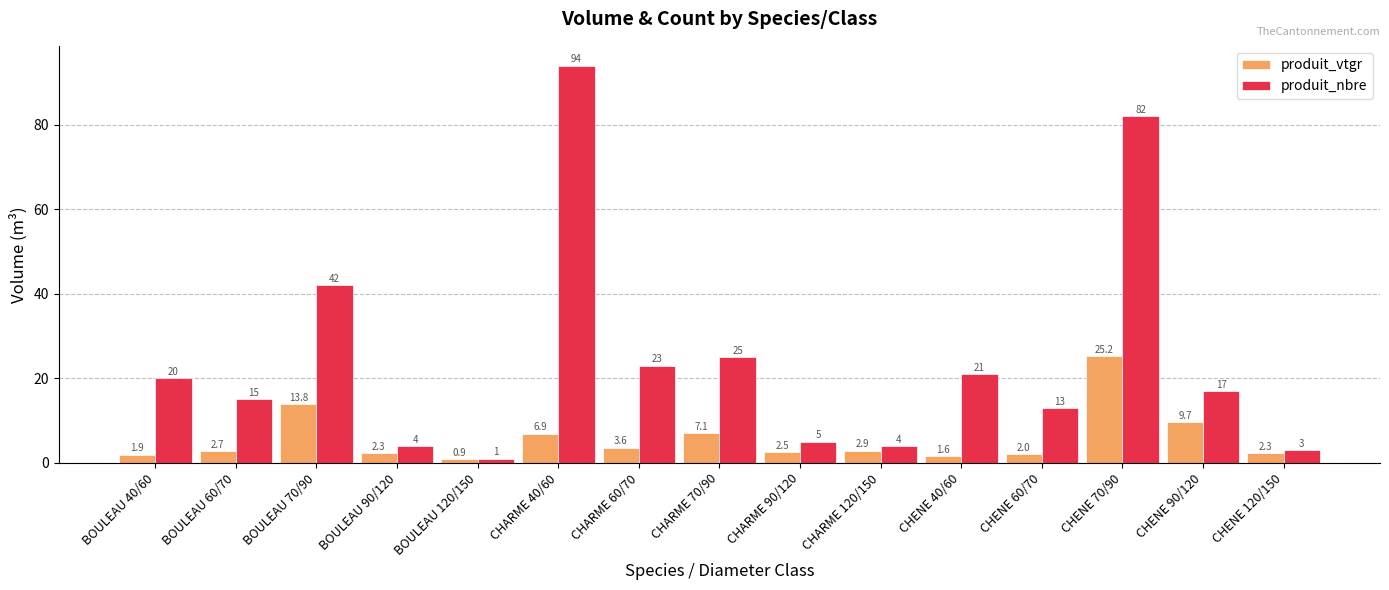

Reading right to left, what are all the values shown in this chart?

produit_vtgr: CHENE 120/150=2.3	CHENE 90/120=9.7	CHENE 70/90=25.2	CHENE 60/70=2.0	CHENE 40/60=1.6	CHARME 120/150=2.9	CHARME 90/120=2.5	CHARME 70/90=7.1	CHARME 60/70=3.6	CHARME 40/60=6.9	BOULEAU 120/150=0.9	BOULEAU 90/120=2.3	BOULEAU 70/90=13.8	BOULEAU 60/70=2.7	BOULEAU 40/60=1.9
produit_nbre: CHENE 120/150=3.0	CHENE 90/120=17.0	CHENE 70/90=82.0	CHENE 60/70=13.0	CHENE 40/60=21.0	CHARME 120/150=4.0	CHARME 90/120=5.0	CHARME 70/90=25.0	CHARME 60/70=23.0	CHARME 40/60=94.0	BOULEAU 120/150=1.0	BOULEAU 90/120=4.0	BOULEAU 70/90=42.0	BOULEAU 60/70=15.0	BOULEAU 40/60=20.0